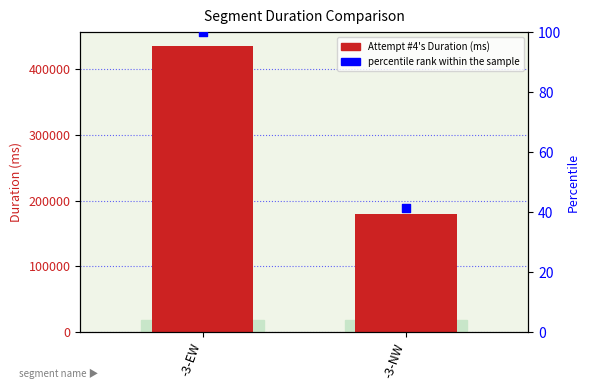

What are all the series names shown in the legend?

Attempt #4's Duration (ms), percentile rank within the sample